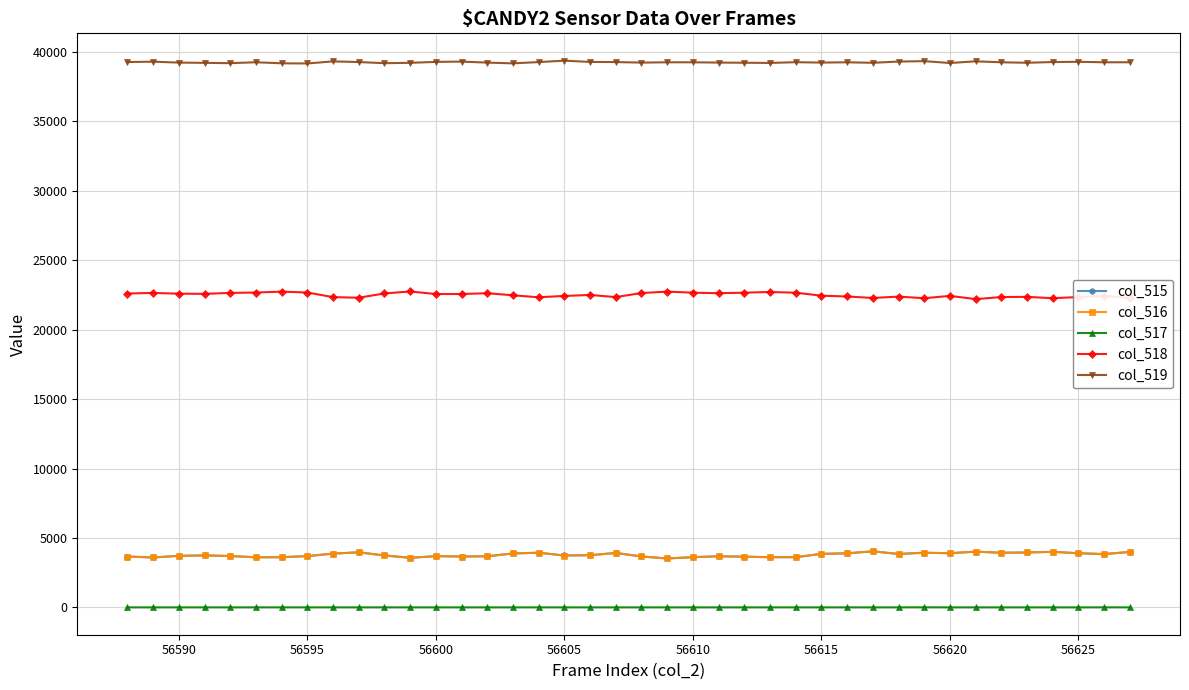

True or false: col_519 and col_517 cross at least once.

False